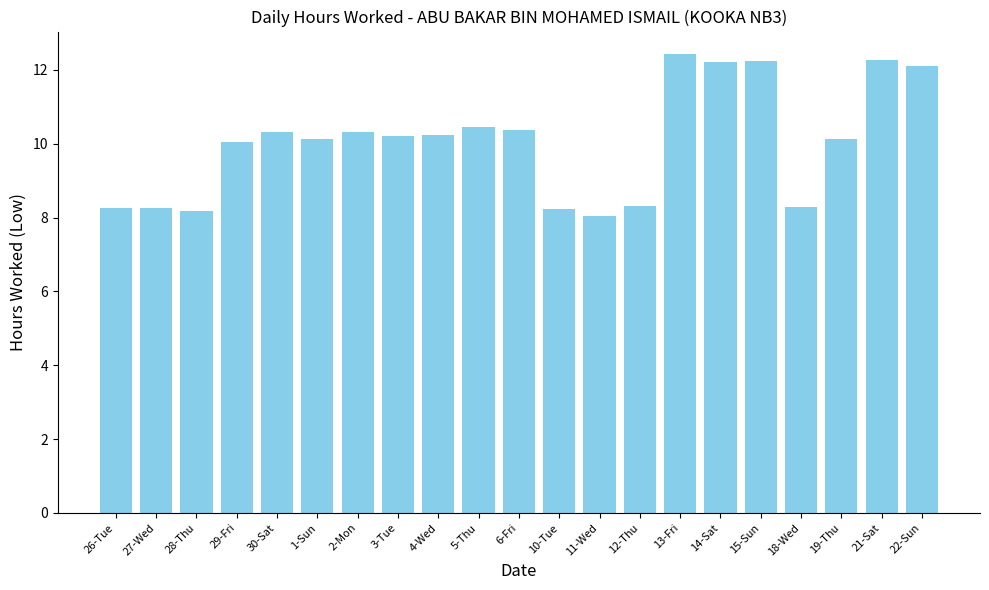

At which category does the chart reach its minimum across all series?

11-Wed